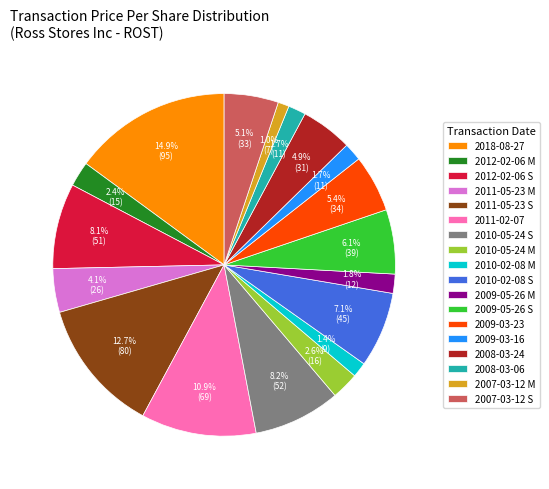

What percentage is the 2008-03-24 slice, to the nearest percent?

5%